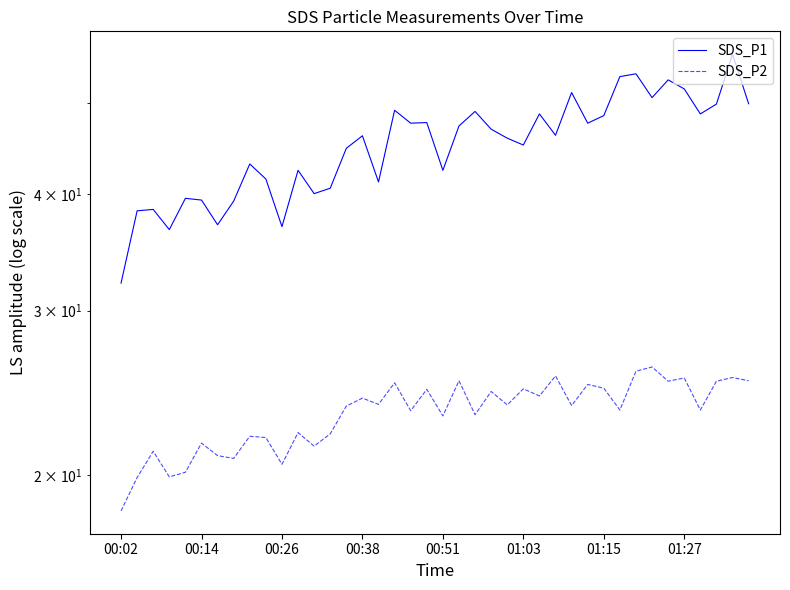

True or false: SDS_P2 and SDS_P1 intersect in this chart.

False